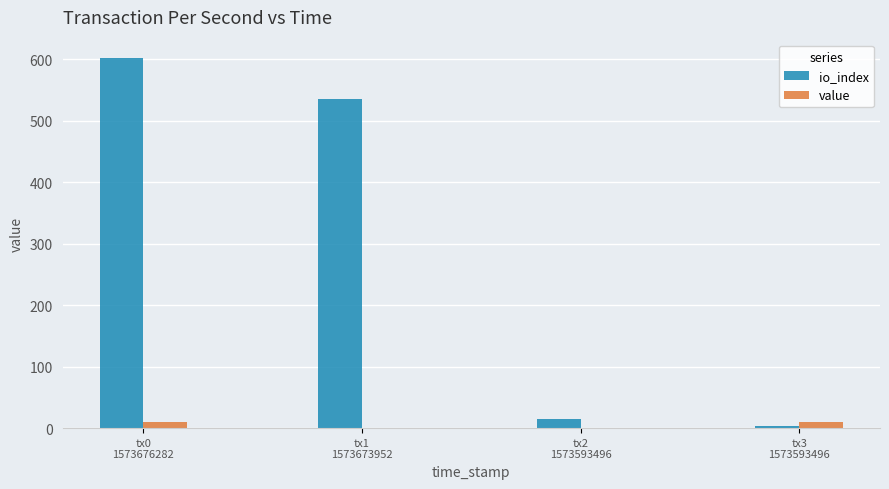

Which series has the largest total across all categories?

io_index